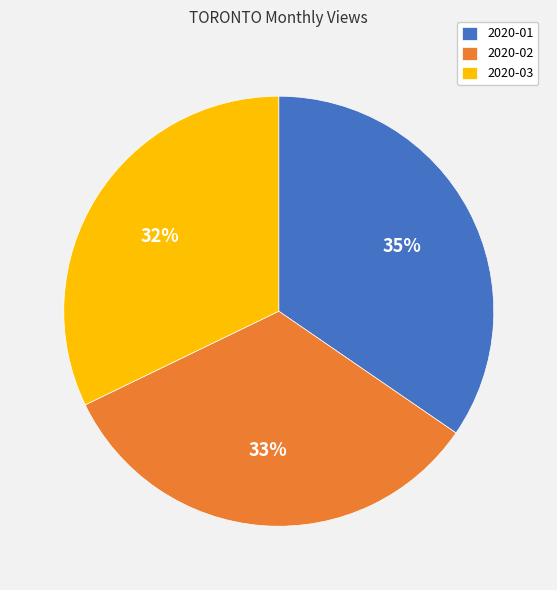

The 2020-03 slice represents 24% of the pie. True or false?

False